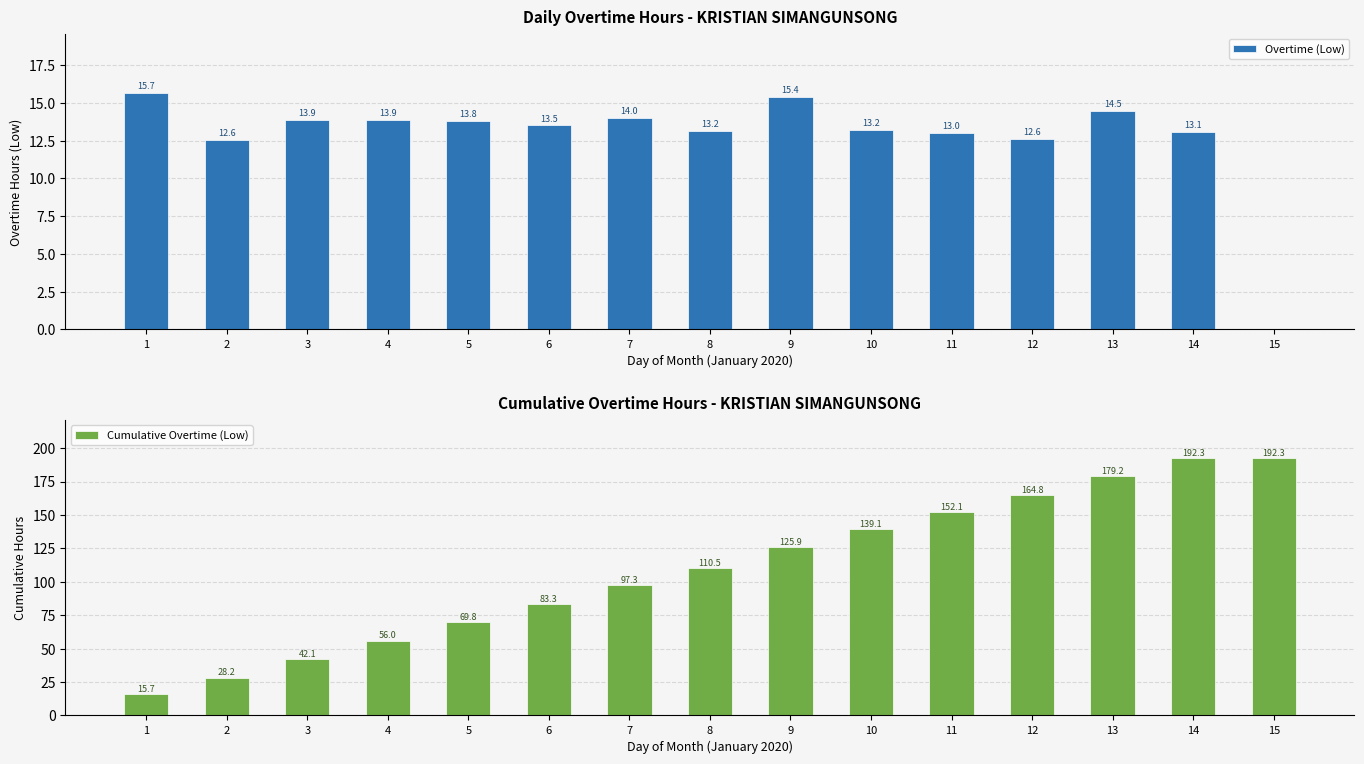

What is the greatest value displayed?

192.3